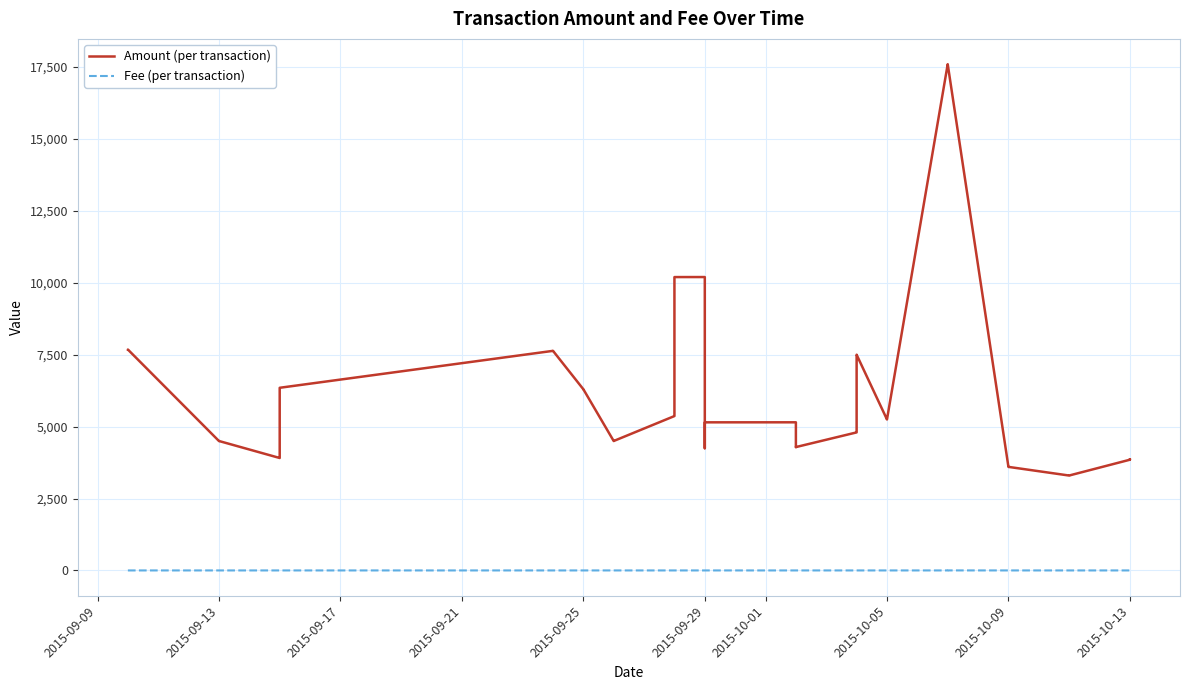

True or false: Fee (per transaction) and Amount (per transaction) cross at least once.

False